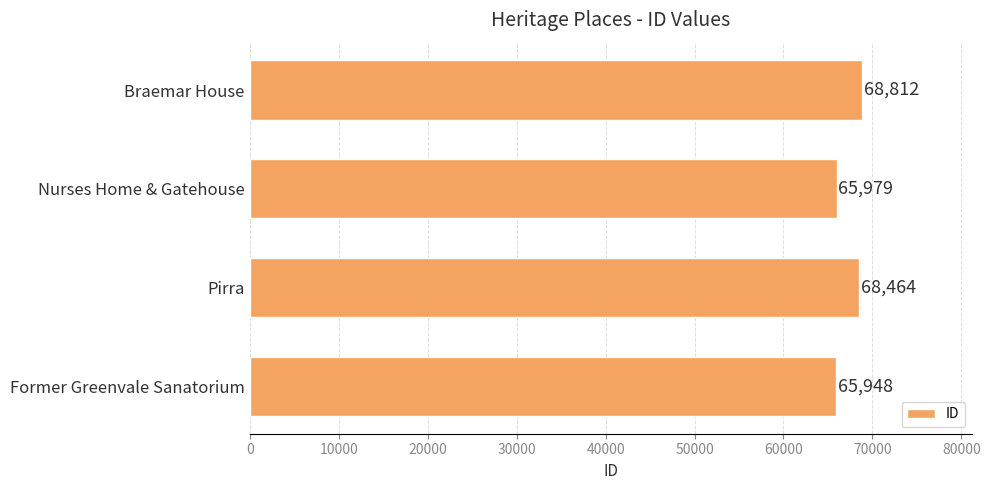

Are the bars grouped side by side (vs. stacked)?

No